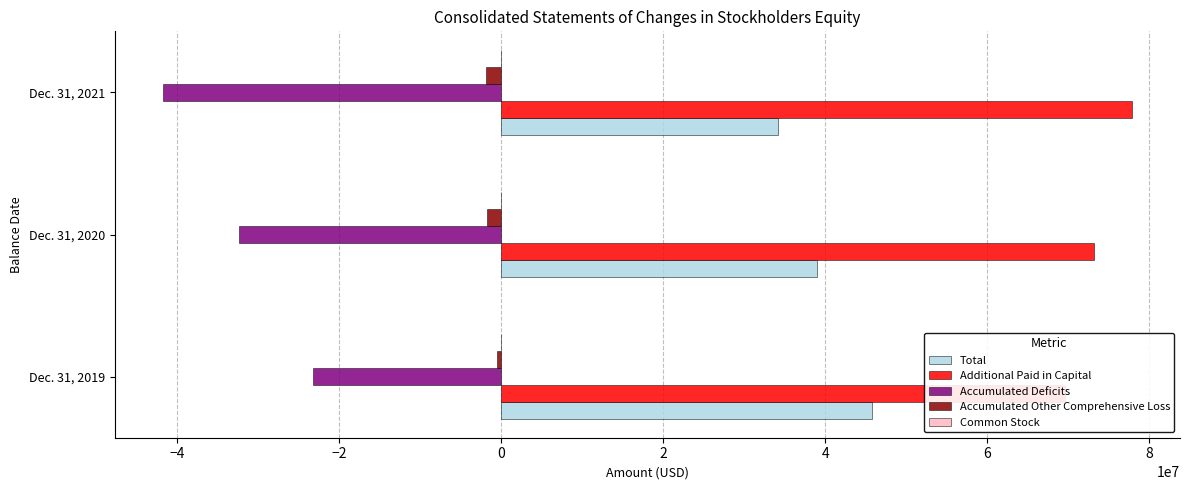

The value of Total at Dec. 31, 2020 is 69231871. True or false?

False